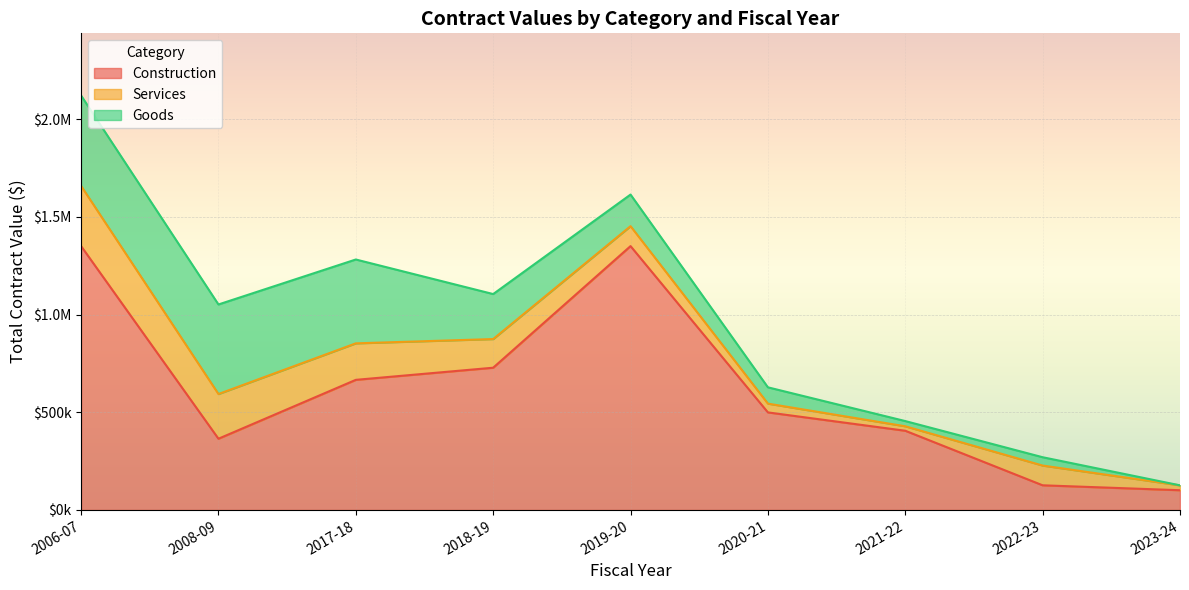

Reading left to right, extract all data points from this chart.

Construction: 2006-07=1349955.2	2008-09=364475.2	2017-18=665716.0	2018-19=727784.0	2019-20=1349955.2	2020-21=499163.0	2021-22=405297.0	2022-23=126220.0	2023-24=101007.0
Services: 2006-07=307900.1	2008-09=228721.8	2017-18=186720.0	2018-19=146645.5	2019-20=102000.0	2020-21=44910.0	2021-22=22840.0	2022-23=101007.0	2023-24=24940.0
Goods: 2006-07=462550.0	2008-09=458150.0	2017-18=429000.0	2018-19=230180.3	2019-20=161642.0	2020-21=83380.0	2021-22=26704.0	2022-23=42620.2	2023-24=0.0